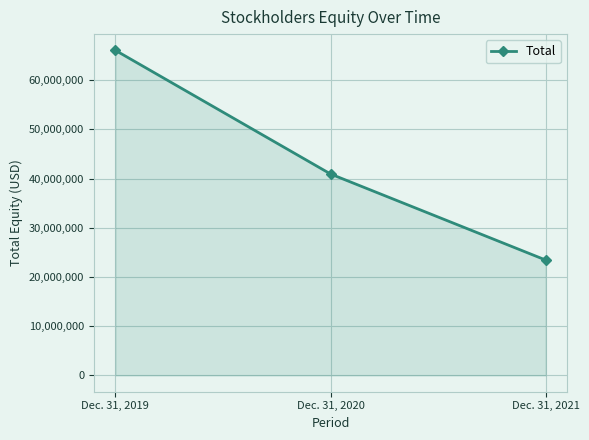

What is the smallest value displayed?

23444188